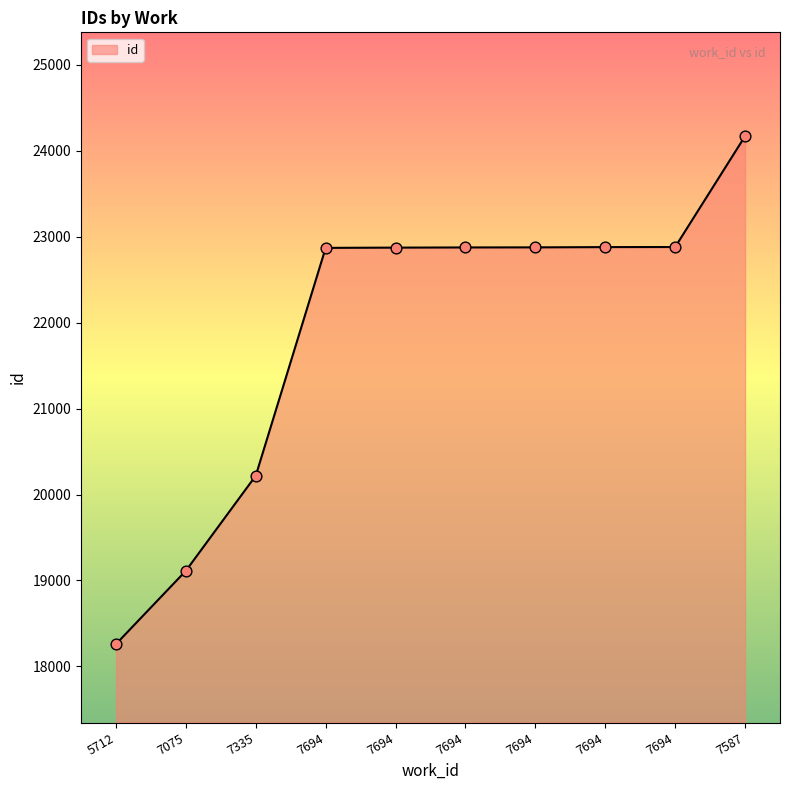

What is the ratio of the value at 7694 to the value at 7075?

1.2